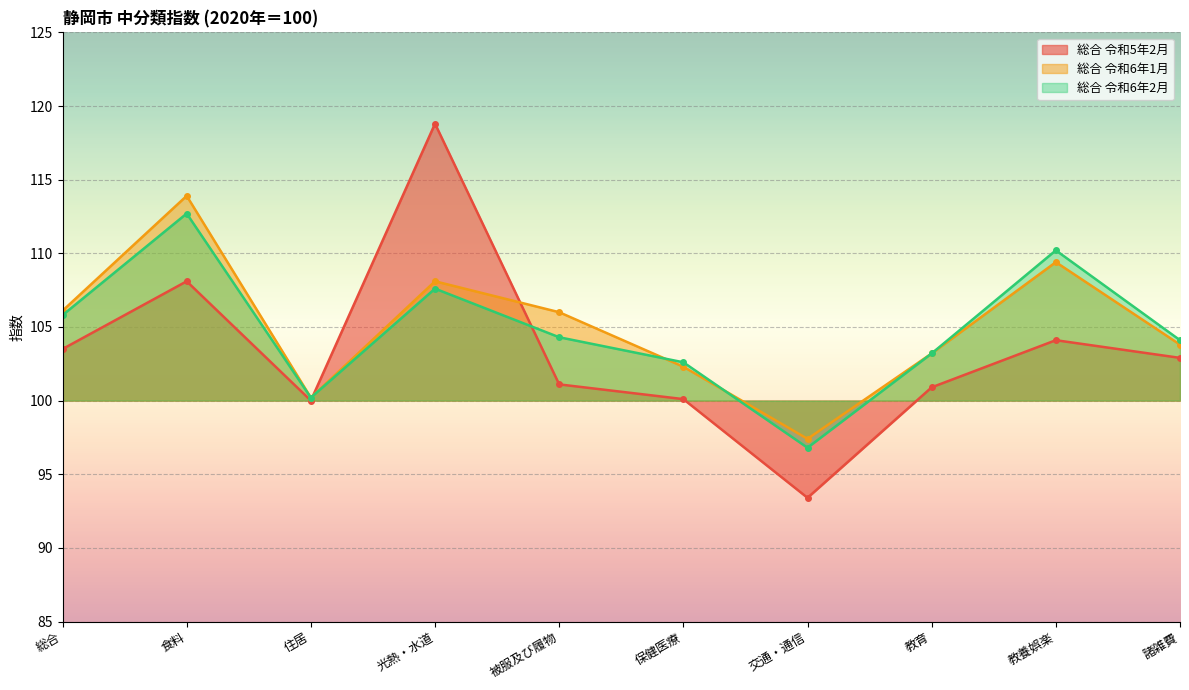

What is the sum of the 総合 令和5年2月 values at 被服及び履物 and 光熱・水道?

219.9